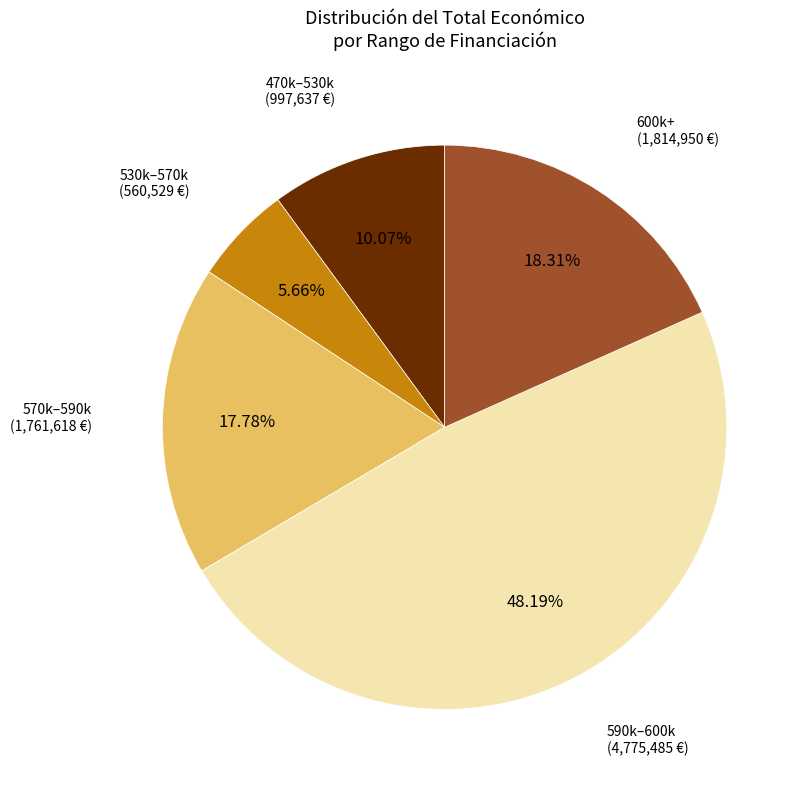

Does any single category account for the majority?

No